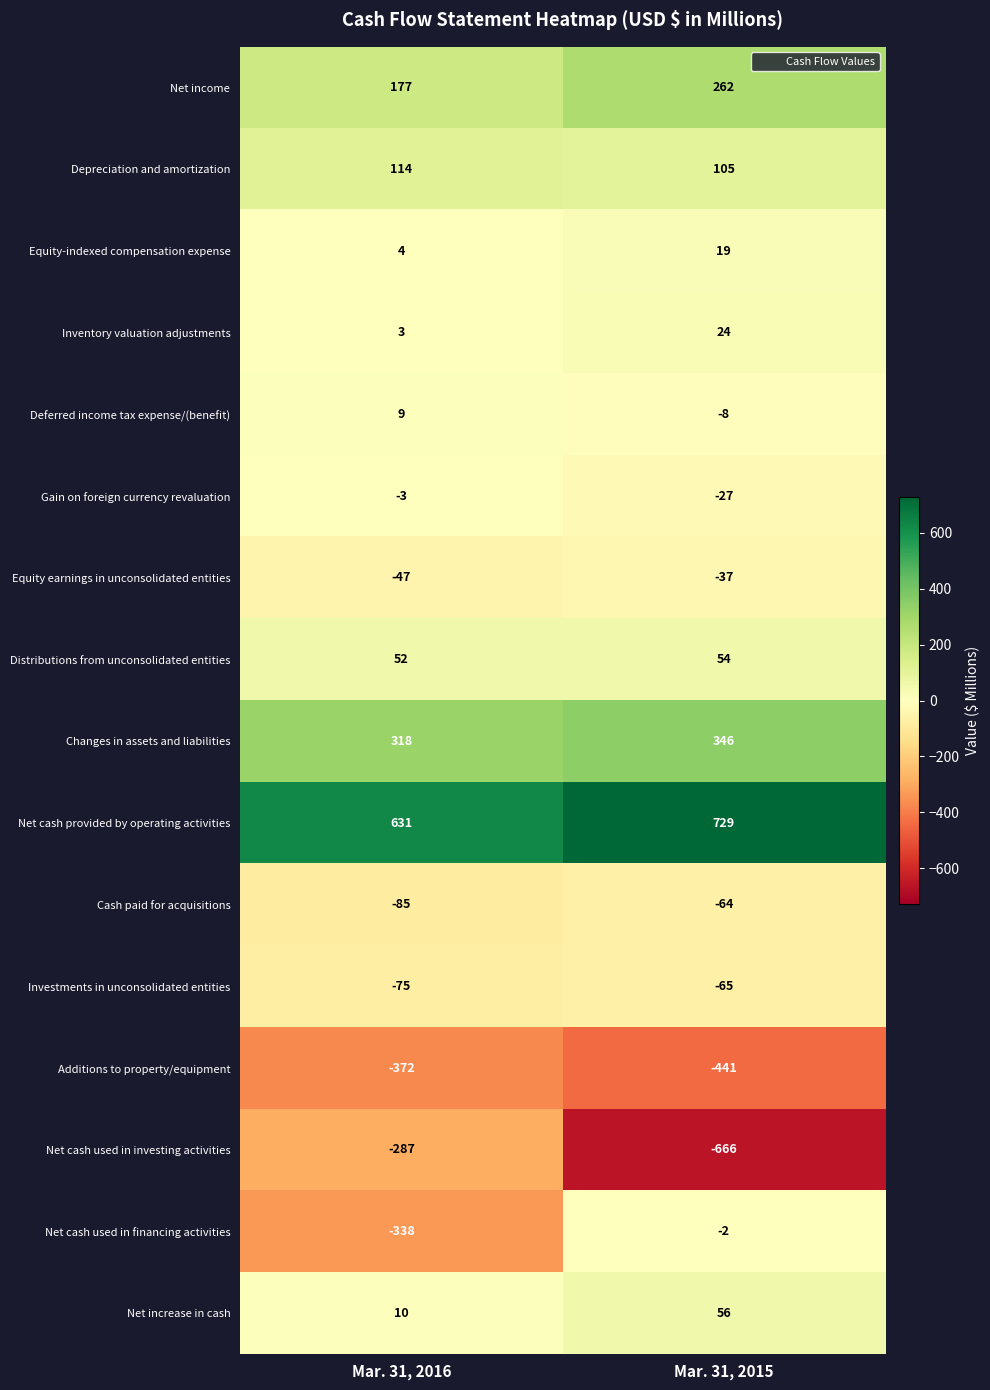

Which series has the largest total across all categories?

Net cash provided by operating activities